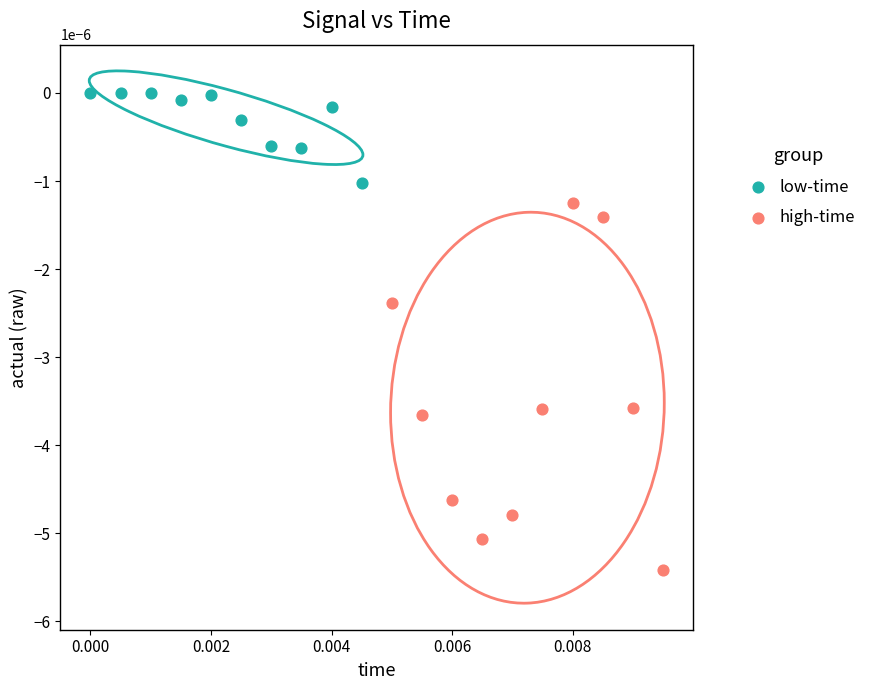

Which series reaches the minimum Y coordinate?

high-time